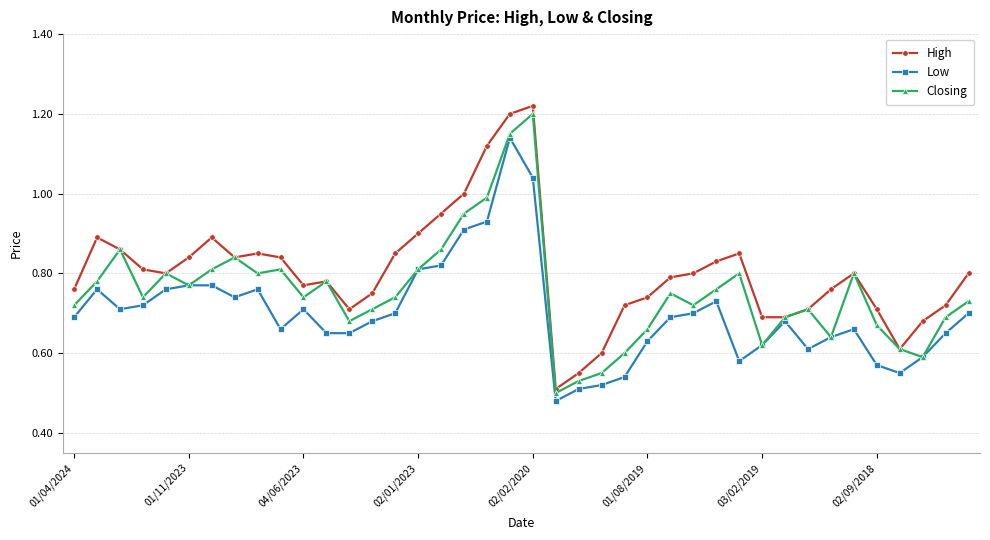

Which series has the widest spread of values?

High